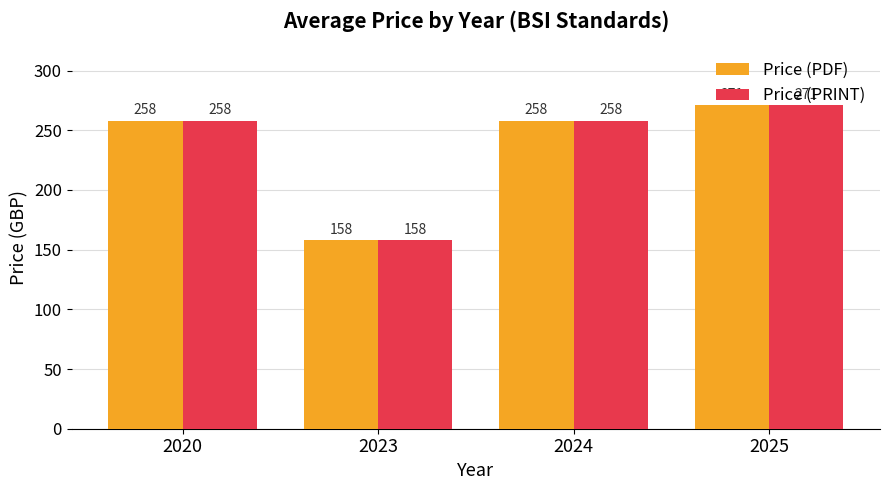

Is it true that Price (PDF) equals 229.9 at 2023?

False